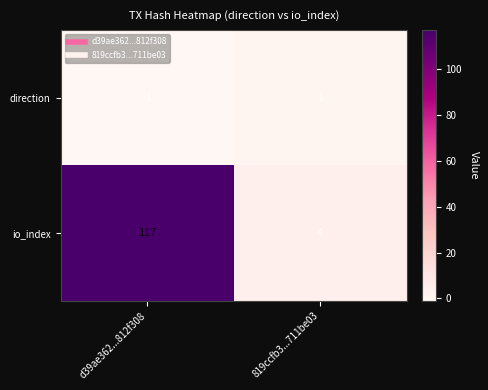

Which category has the highest value across all series?

d39ae362...812f308